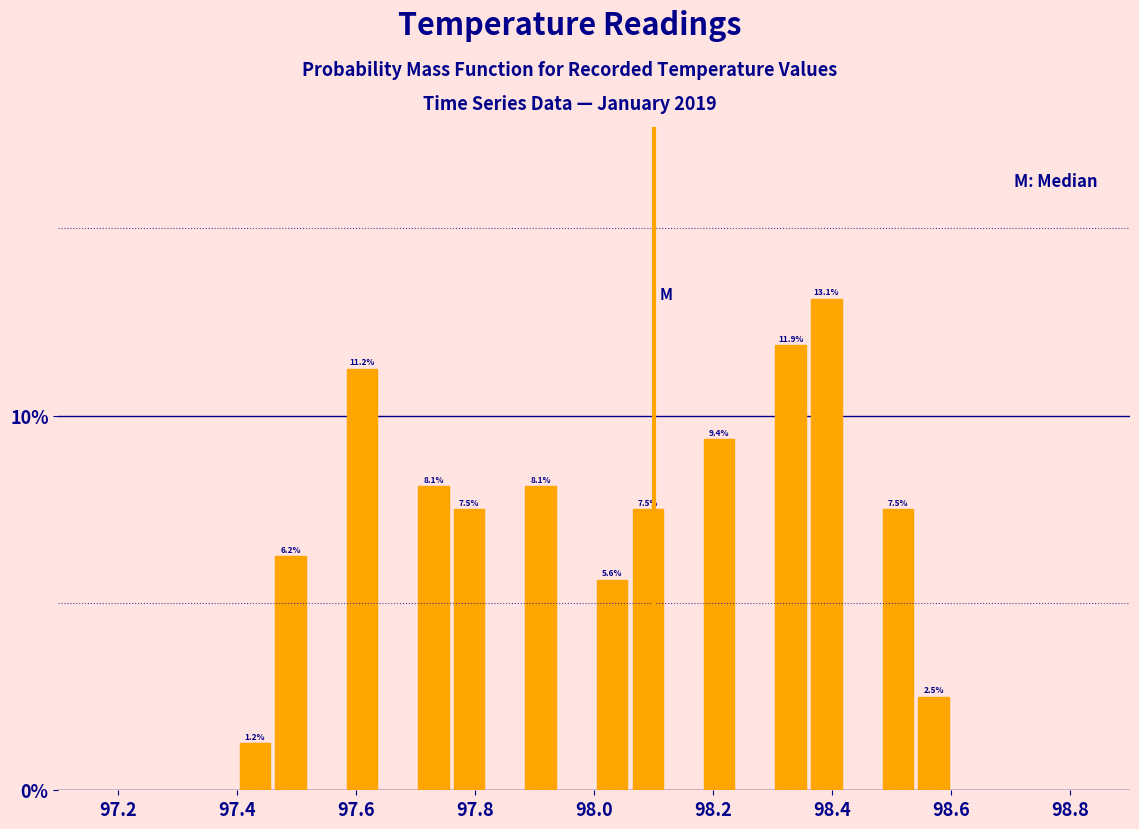

Around what value on the x-axis is the tallest bar? Give the approximate position of its centre, as read against the axis.

98.40